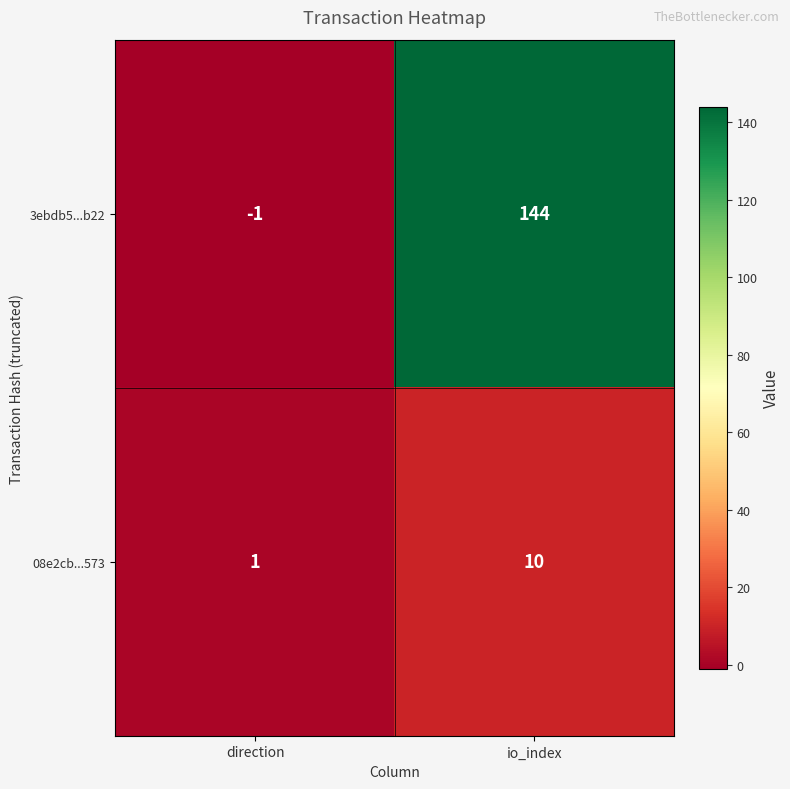

The value of 3ebdb5...b22 at io_index is 144. True or false?

True